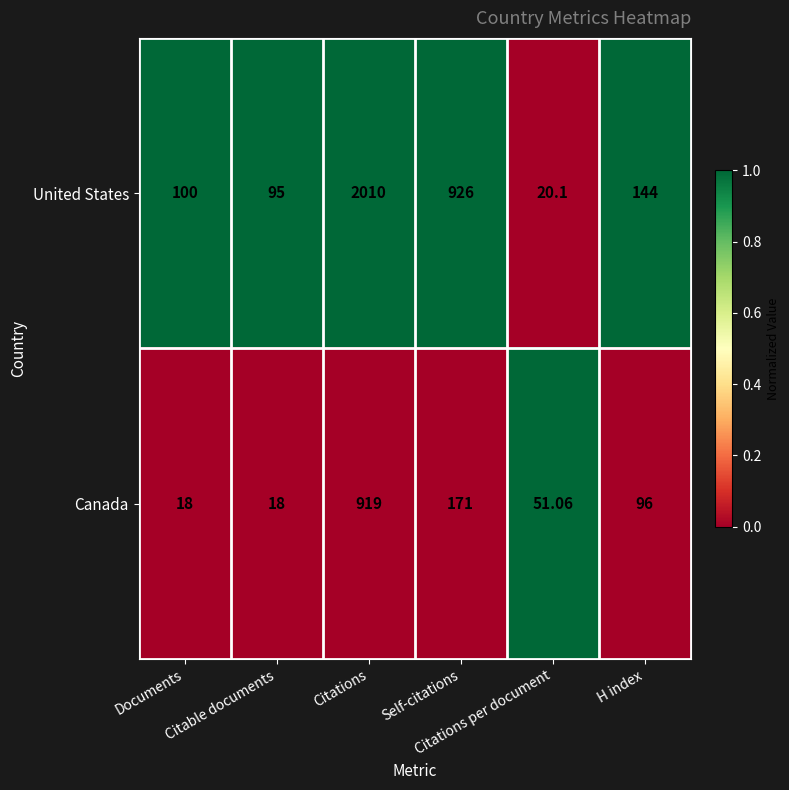

How many data points in Canada are less than 96?

3